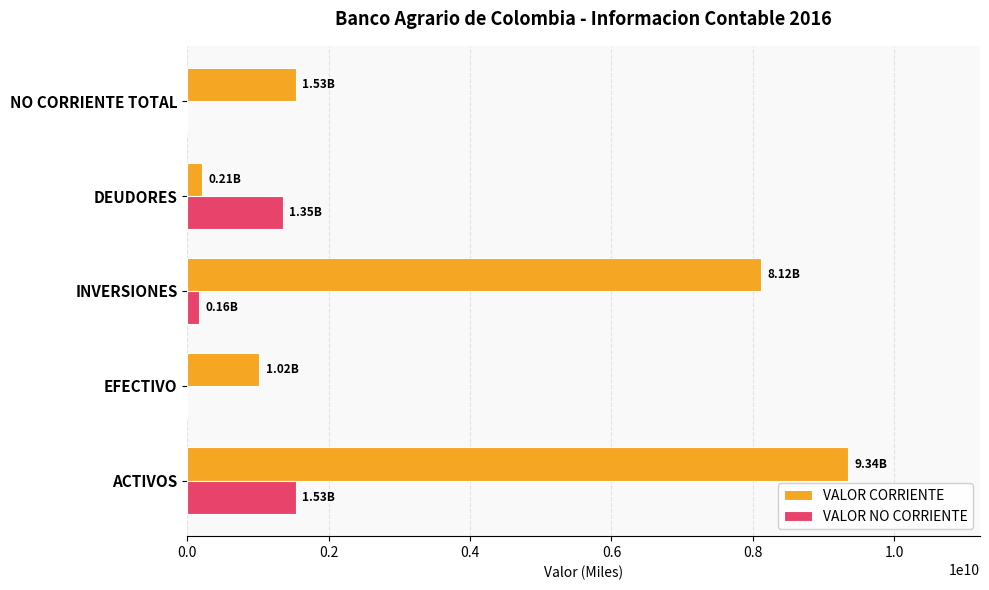

Count the number of data series in this chart.

2